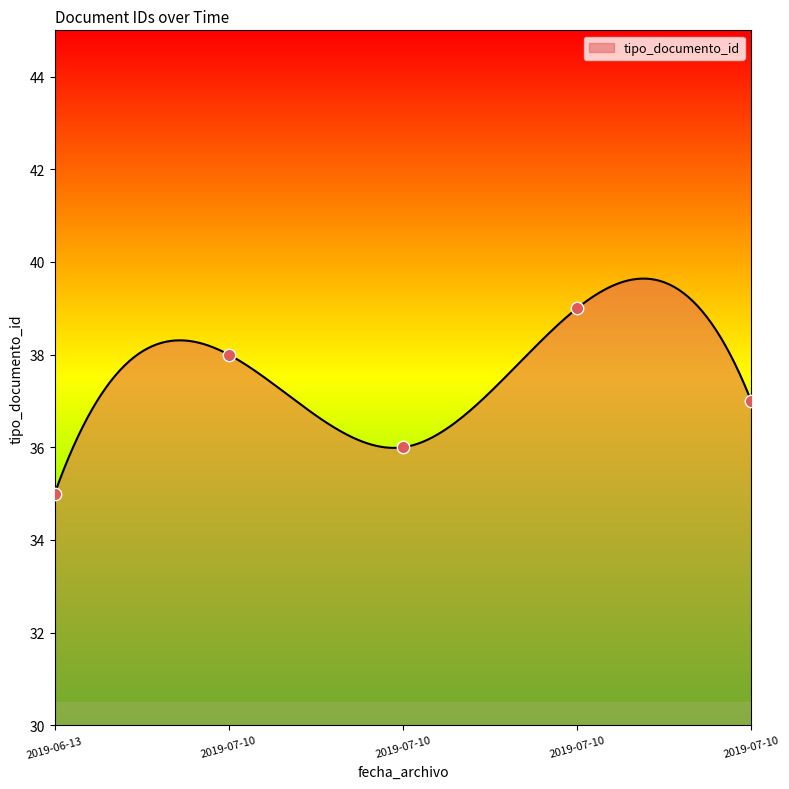

Between 2019-07-10 and 2019-07-10, which is larger?

2019-07-10